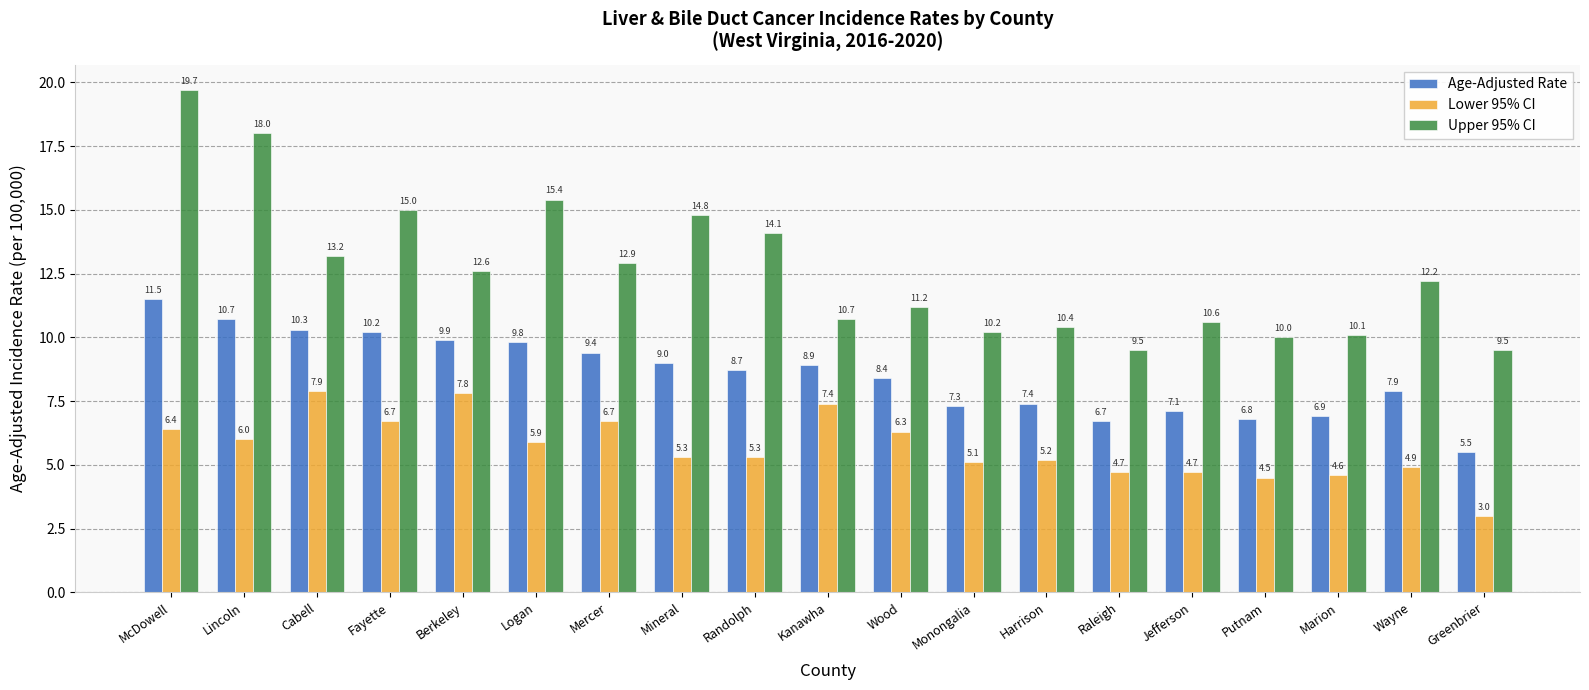

How many groups of bars are there?

19